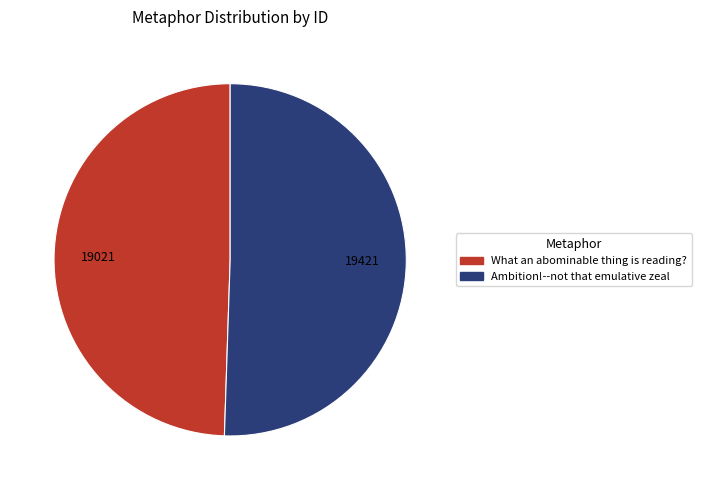

Count the number of slices in the pie.

2